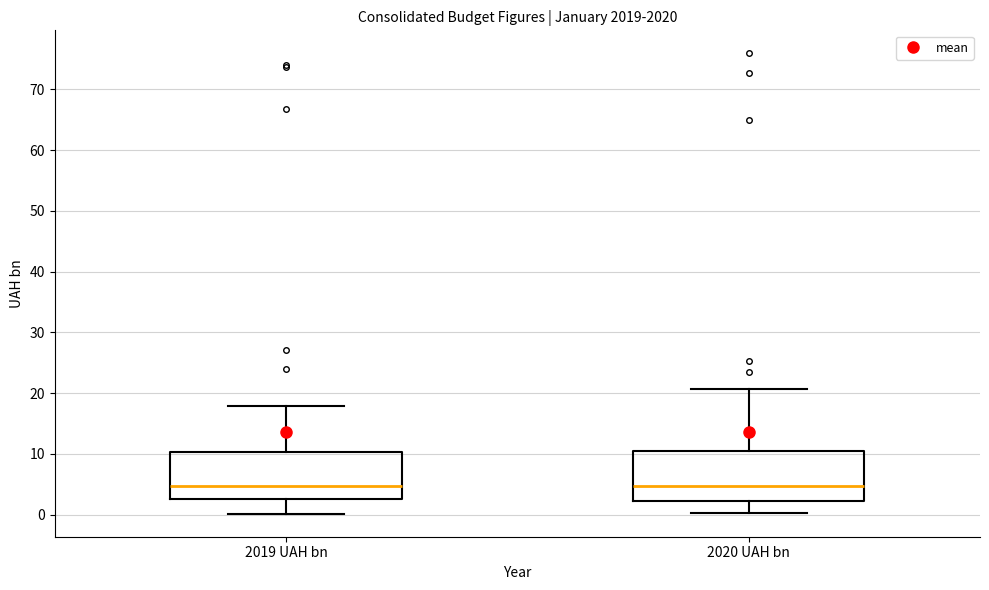

Reading left to right, transcribe this box plot: for each box, give where its median line is, the range the box spans, and where its two whiskers end, as read against the y-axis. The values are not printed on the chart, so give them approximately, as read against the axis.

2019 UAH bn: median 5, box 3 to 10, whiskers 0 to 18
2020 UAH bn: median 5, box 2 to 11, whiskers 0 to 21